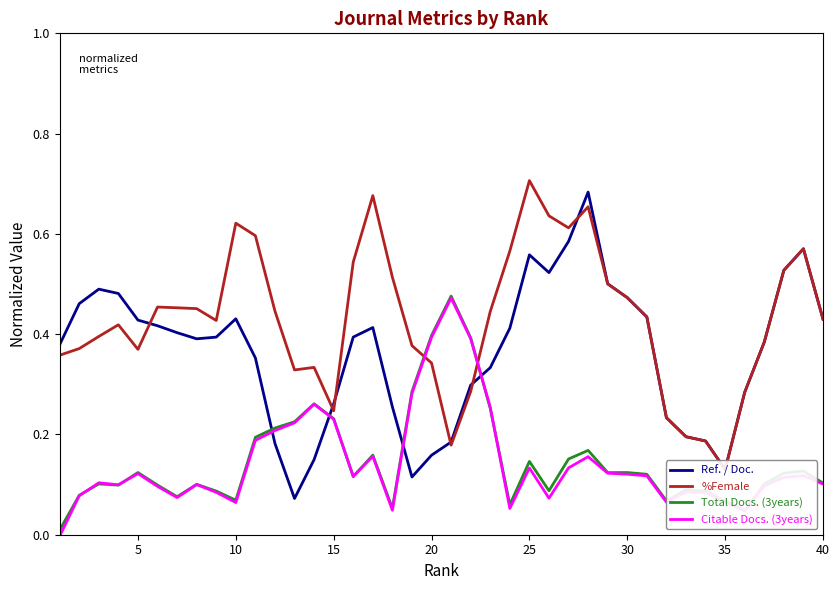

In Total Docs. (3years), how many points are higher than both neighbors (excluding endpoints)?

11